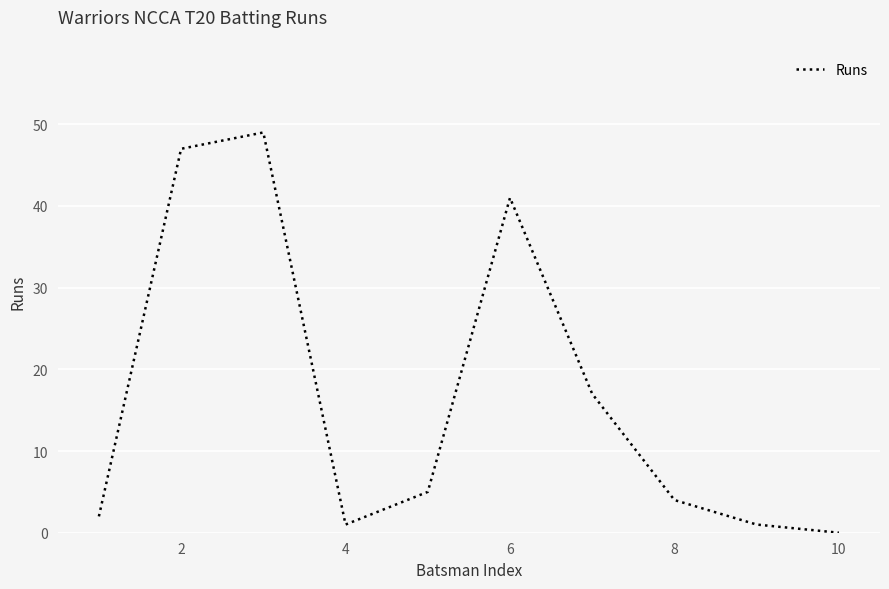

What is the difference between the maximum and minimum values?

49